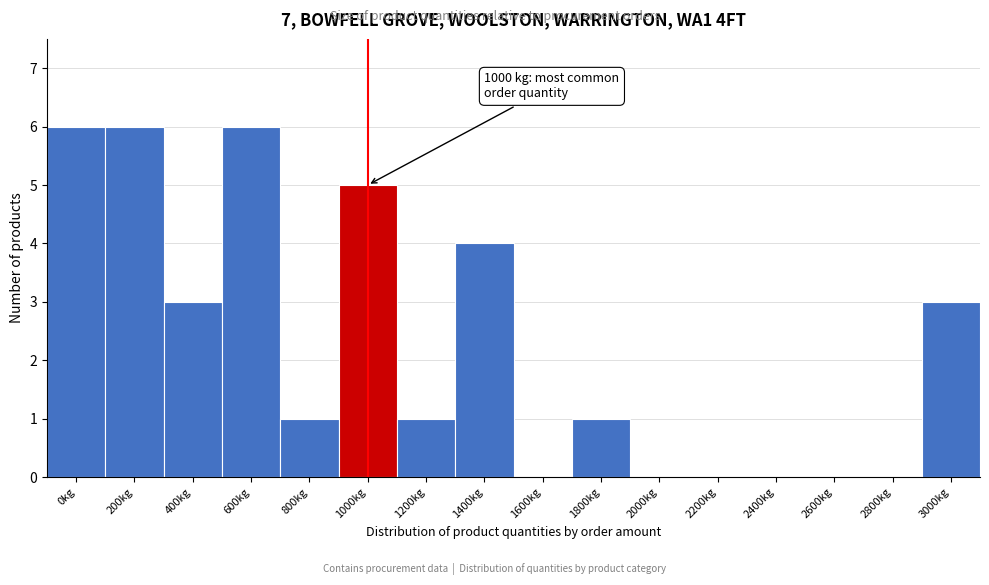

Reading left to right, what are all the values shown in this chart?

0kg=6	200kg=6	400kg=3	600kg=6	800kg=1	1000kg=5	1200kg=1	1400kg=4	1600kg=0	1800kg=1	2000kg=0	2200kg=0	2400kg=0	2600kg=0	2800kg=0	3000kg=3